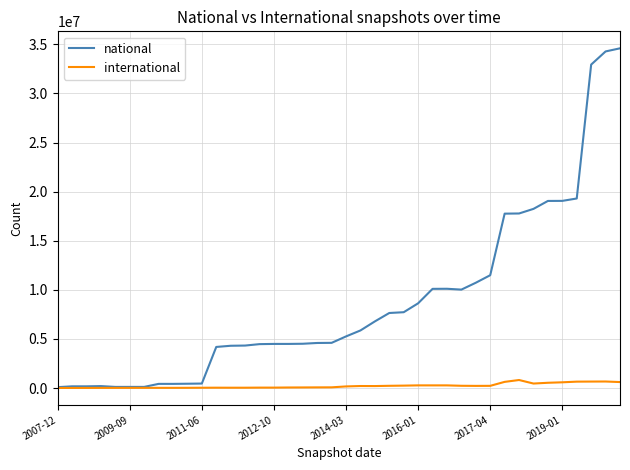

Rank the series by their average value, from lowest to highest.

international, national